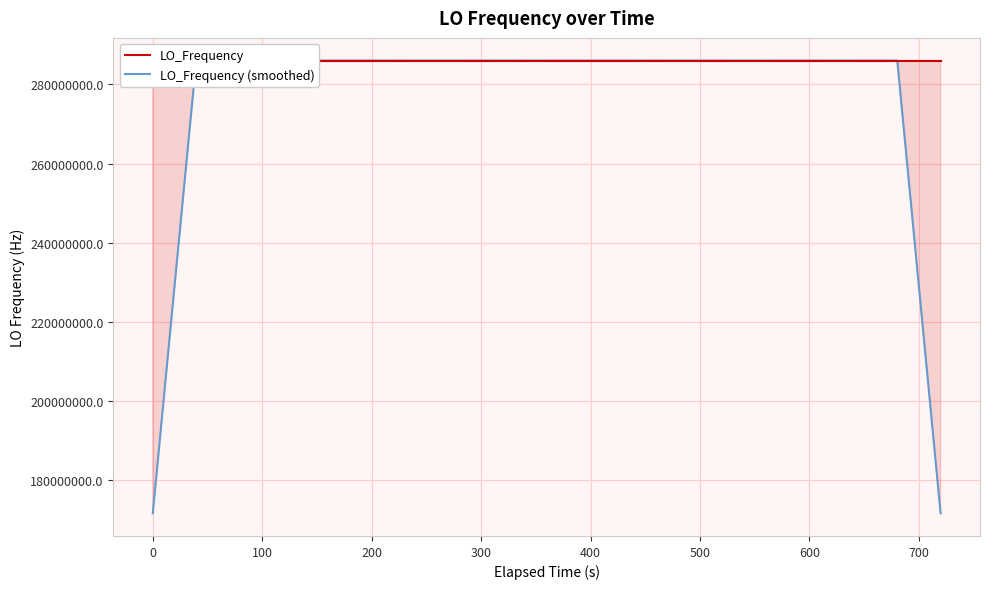

True or false: LO_Frequency (smoothed) and LO_Frequency intersect in this chart.

True